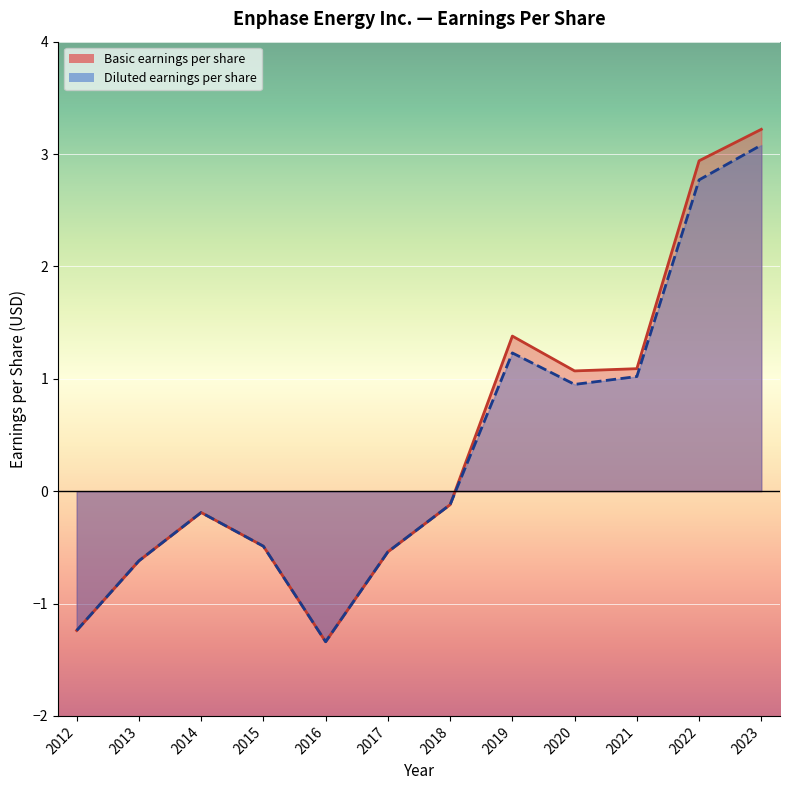

List the series in order of their peak value, highest first.

Basic earnings per share, Diluted earnings per share